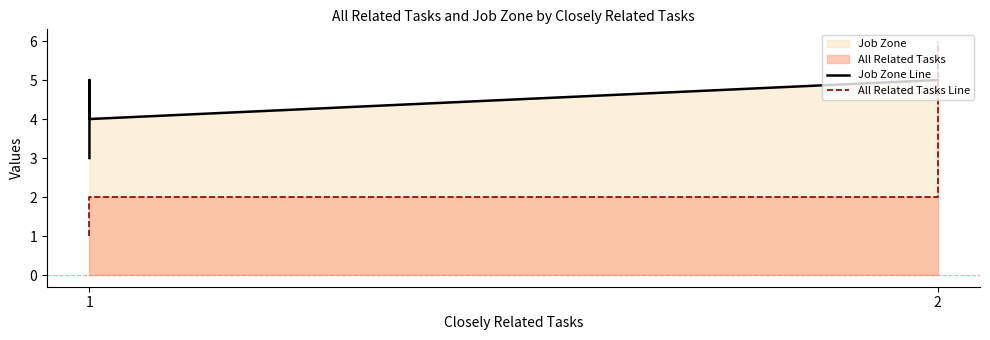

List the series in order of their peak value, highest first.

All Related Tasks Line, Job Zone Line